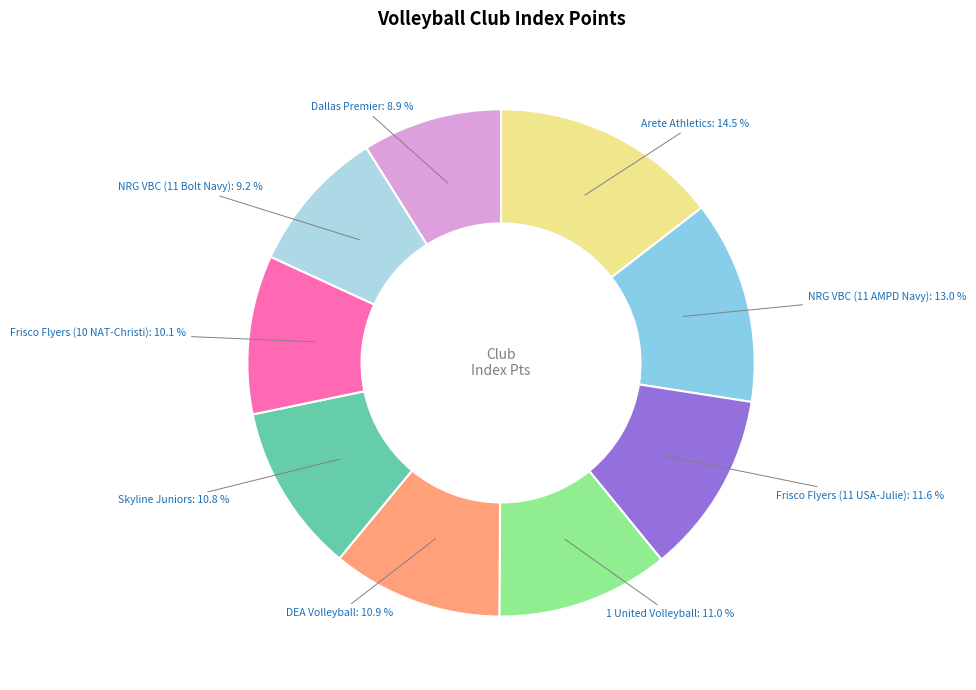

To the nearest percent, what portion does NRG VBC (11 AMPD Navy) represent?

13%